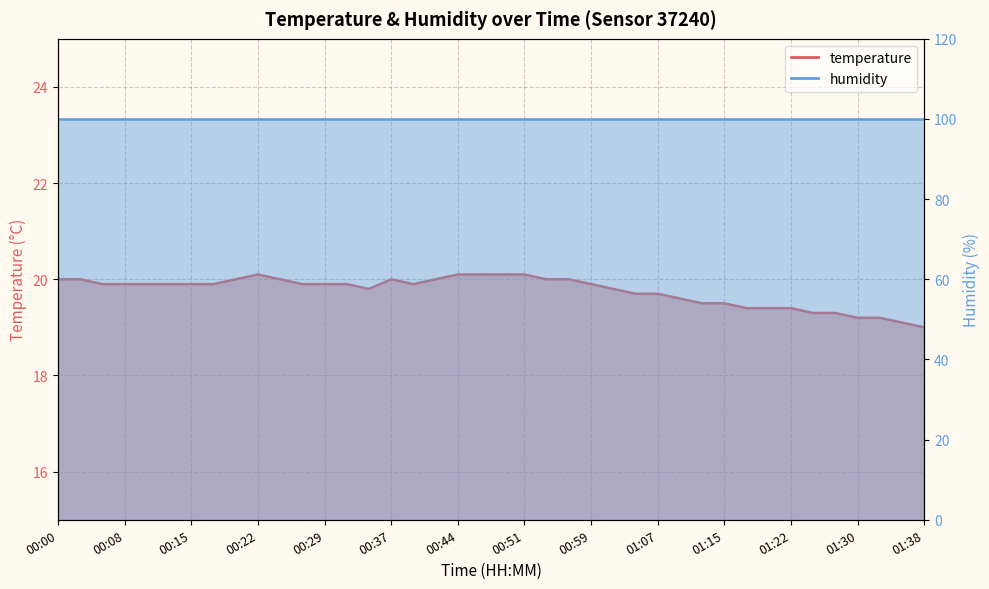

True or false: the data shows 20.1 at 00:44.

True